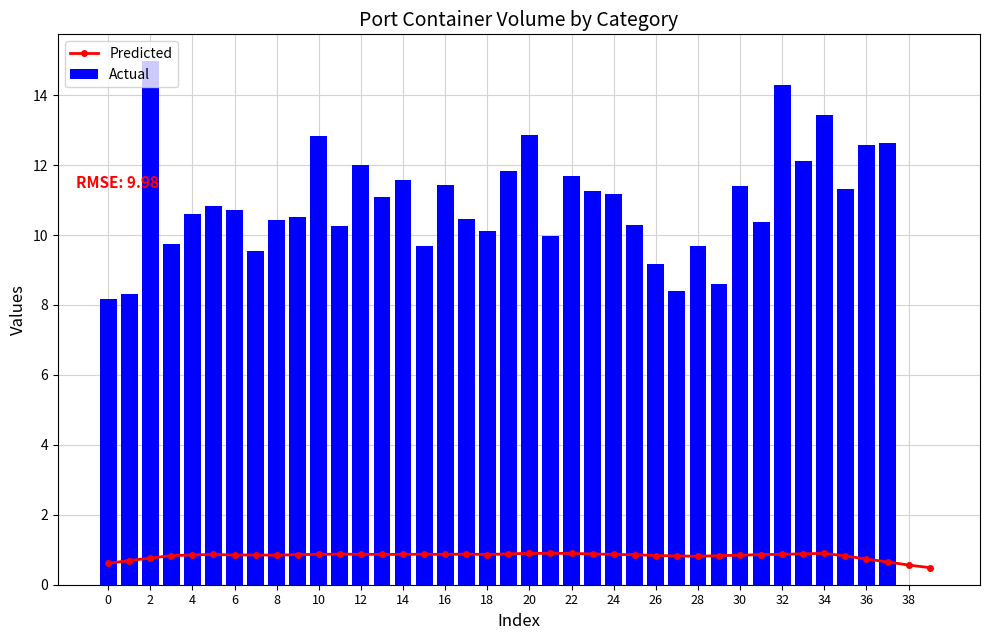

Count the number of data series in this chart.

2